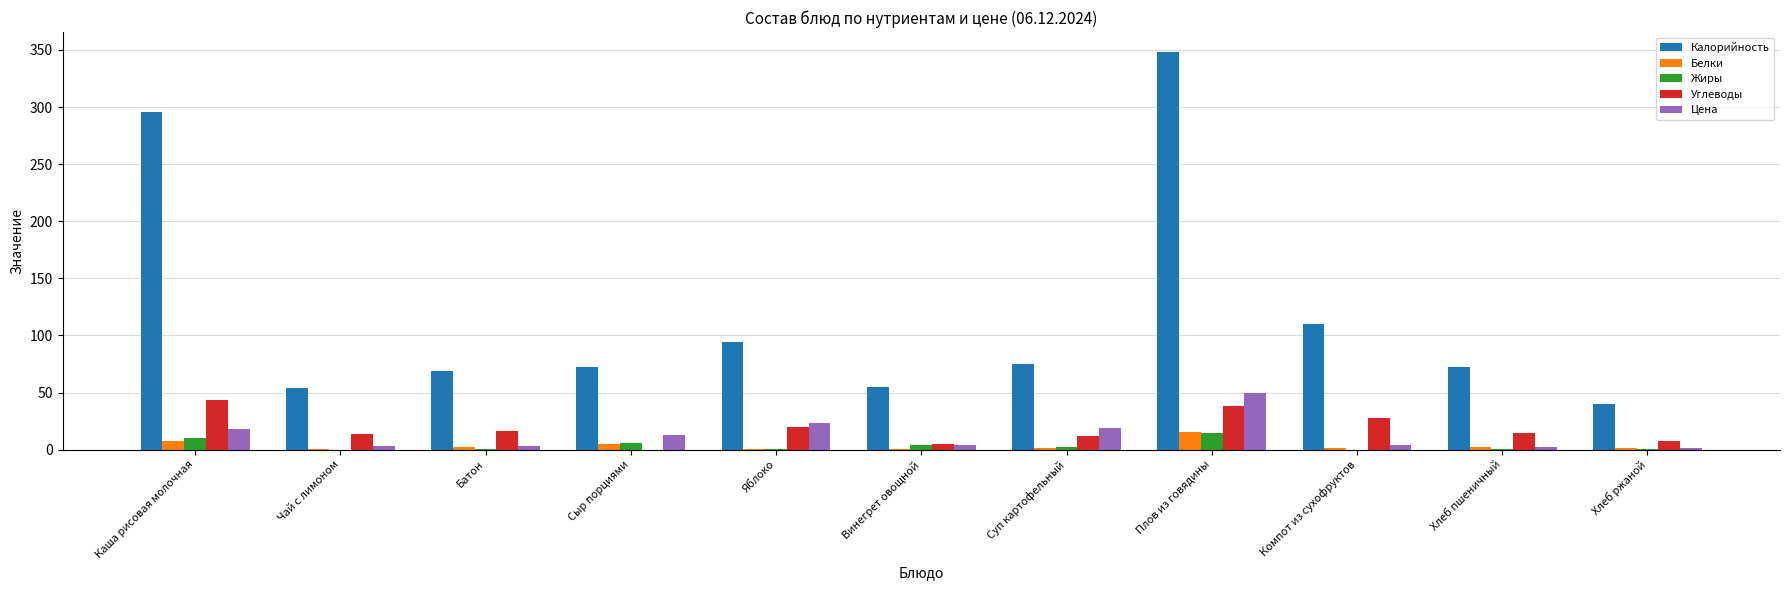

What are all the series names shown in the legend?

Калорийность, Белки, Жиры, Углеводы, Цена